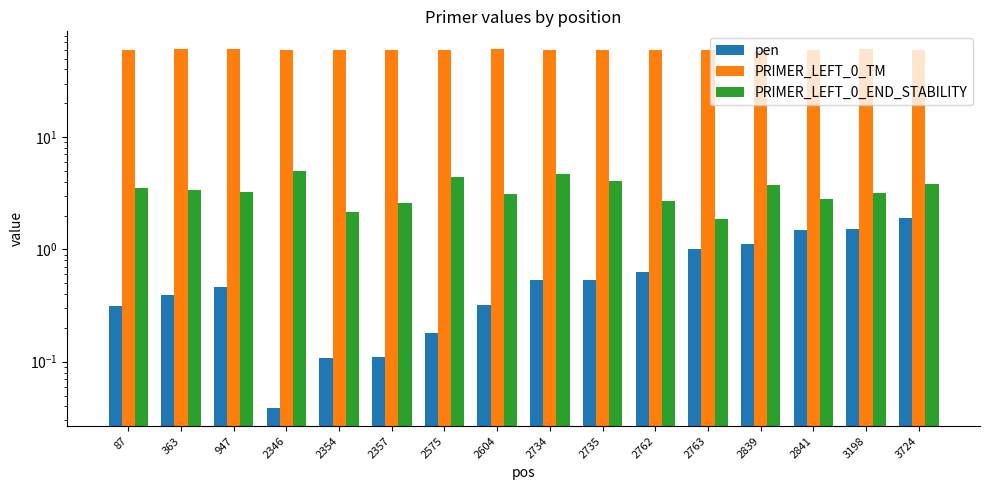

Between 947 and 3724, which series saw the biggest shift?

pen